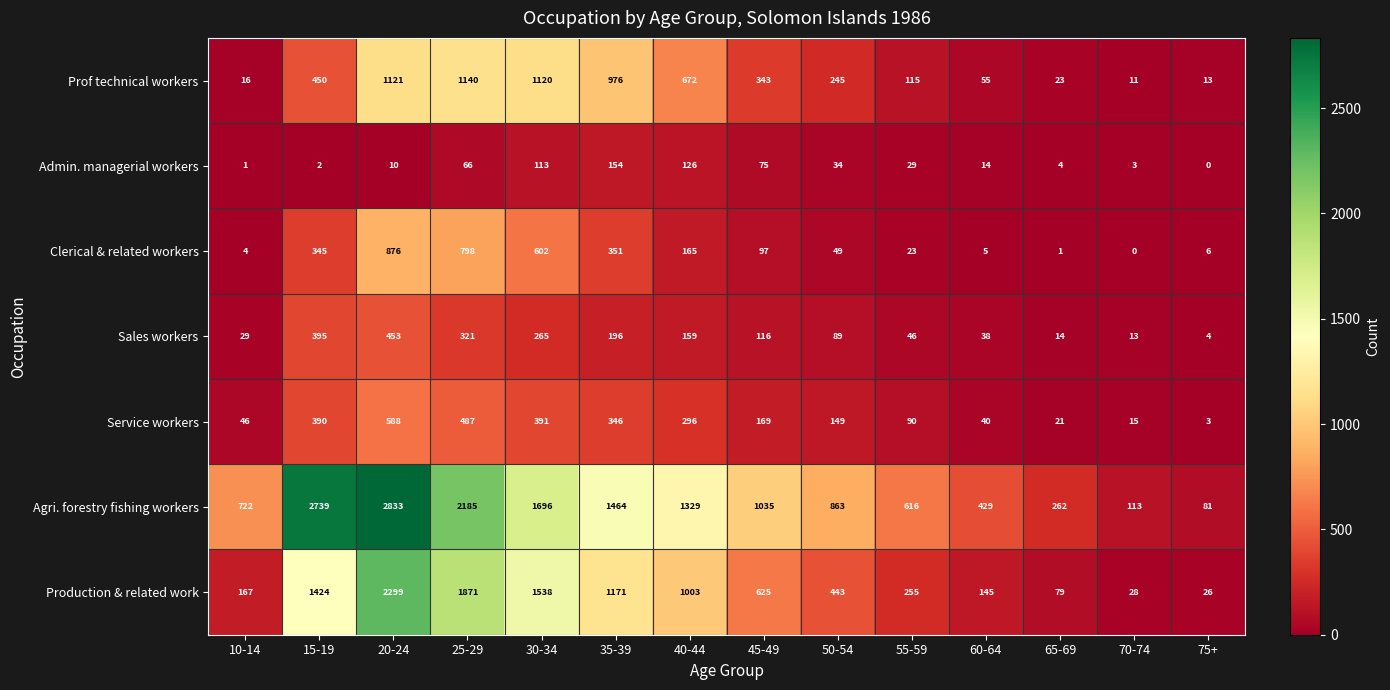

What is the total value across all series at 40-44?

3750